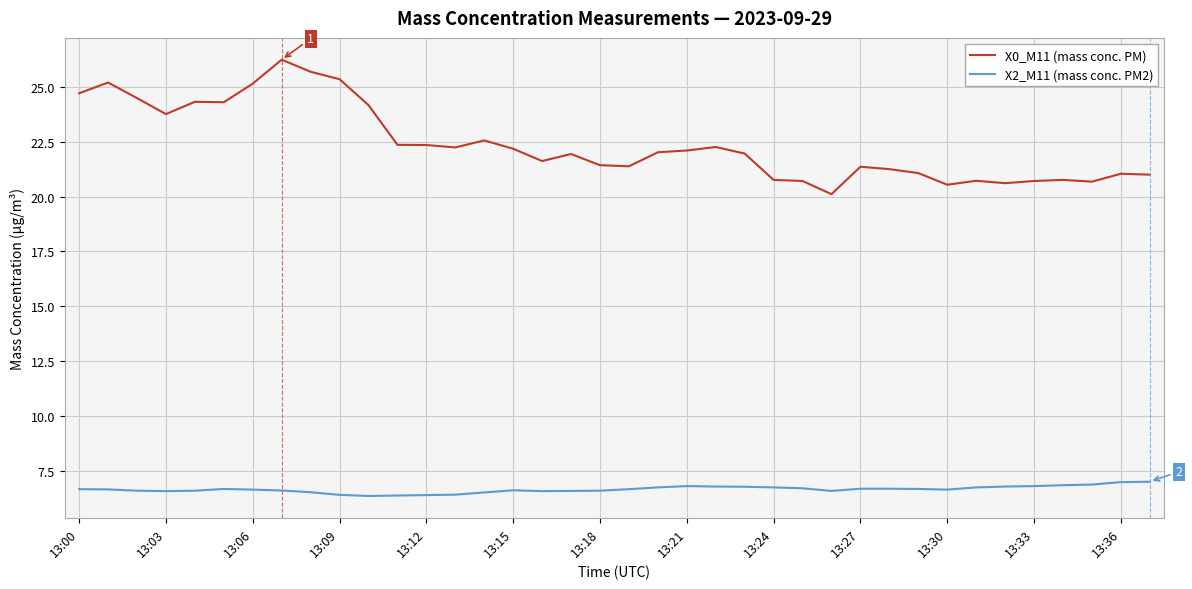

True or false: X2_M11 (mass conc. PM2) and X0_M11 (mass conc. PM) intersect in this chart.

False